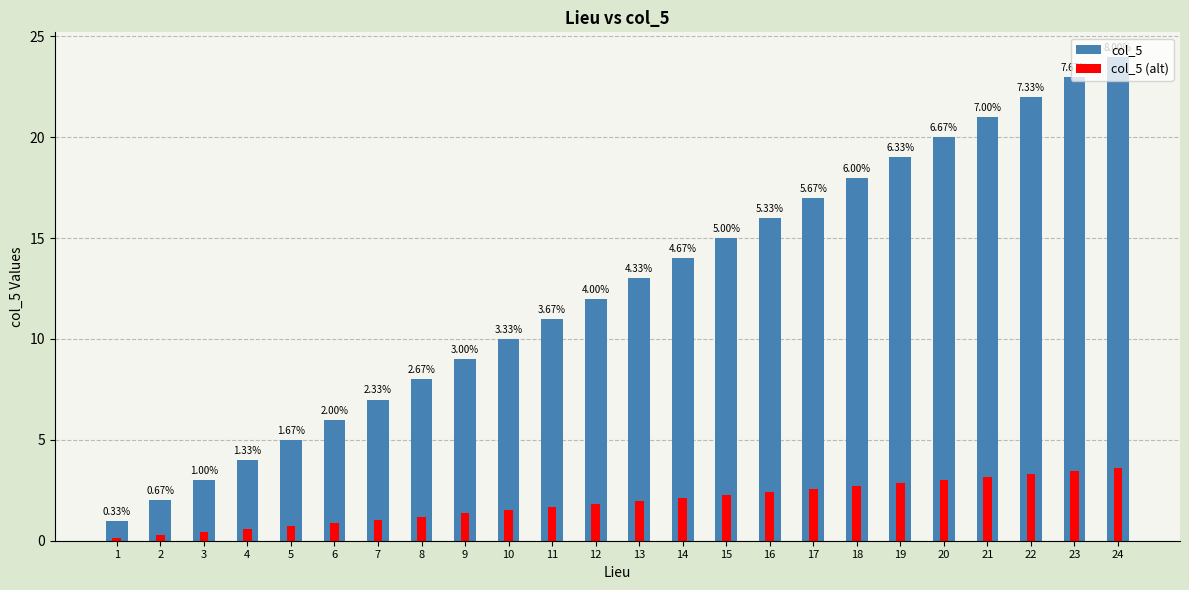

Reading left to right, list all the values displayed in this chart.

col_5: 1=1.0	2=2.0	3=3.0	4=4.0	5=5.0	6=6.0	7=7.0	8=8.0	9=9.0	10=10.0	11=11.0	12=12.0	13=13.0	14=14.0	15=15.0	16=16.0	17=17.0	18=18.0	19=19.0	20=20.0	21=21.0	22=22.0	23=23.0	24=24.0
col_5 (alt): 1=0.1	2=0.3	3=0.4	4=0.6	5=0.8	6=0.9	7=1.1	8=1.2	9=1.3	10=1.5	11=1.6	12=1.8	13=1.9	14=2.1	15=2.2	16=2.4	17=2.5	18=2.7	19=2.9	20=3.0	21=3.1	22=3.3	23=3.4	24=3.6